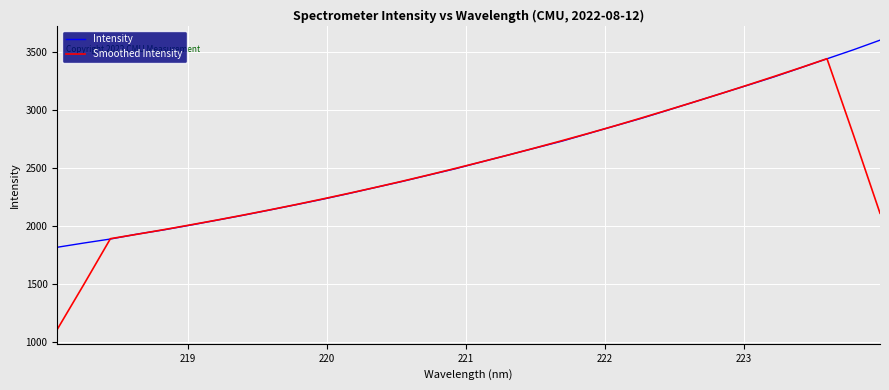

Which series has the largest range (max minus min)?

Smoothed Intensity